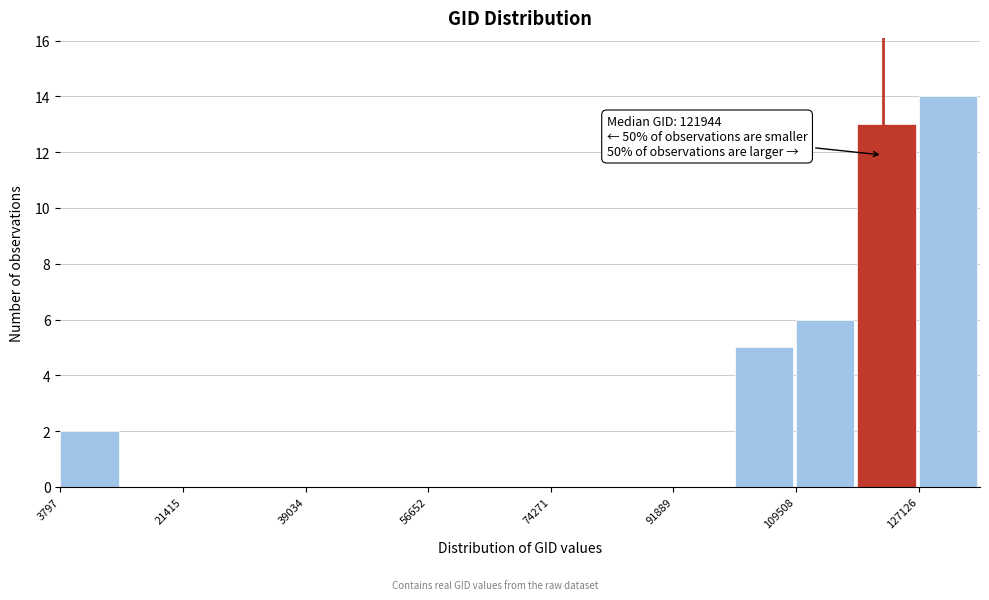

Over which range of the x-axis is the bar tallest?

128000 to 136000